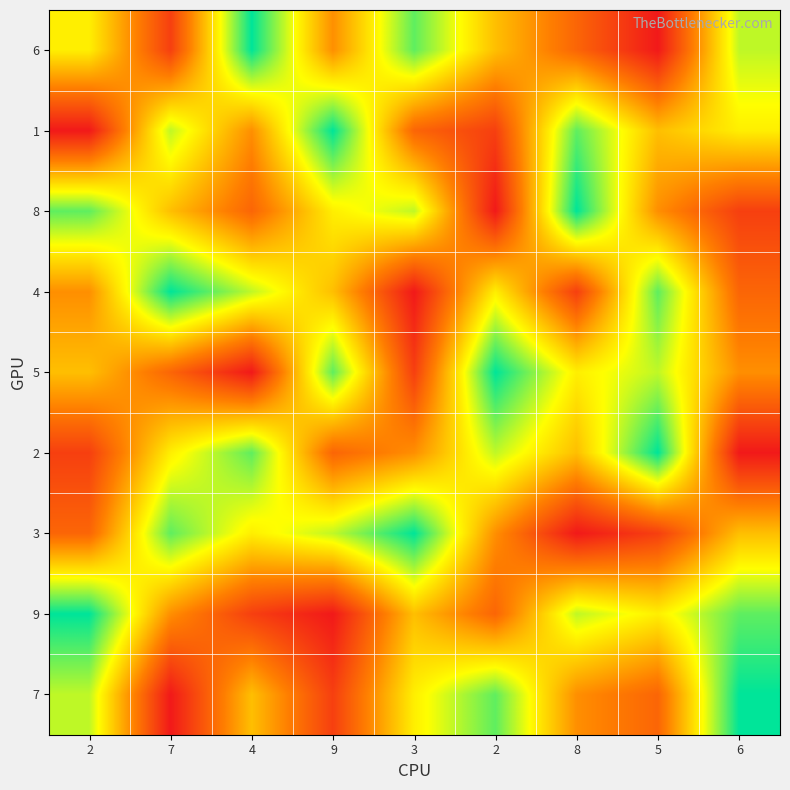

How many series are shown in this chart?

9